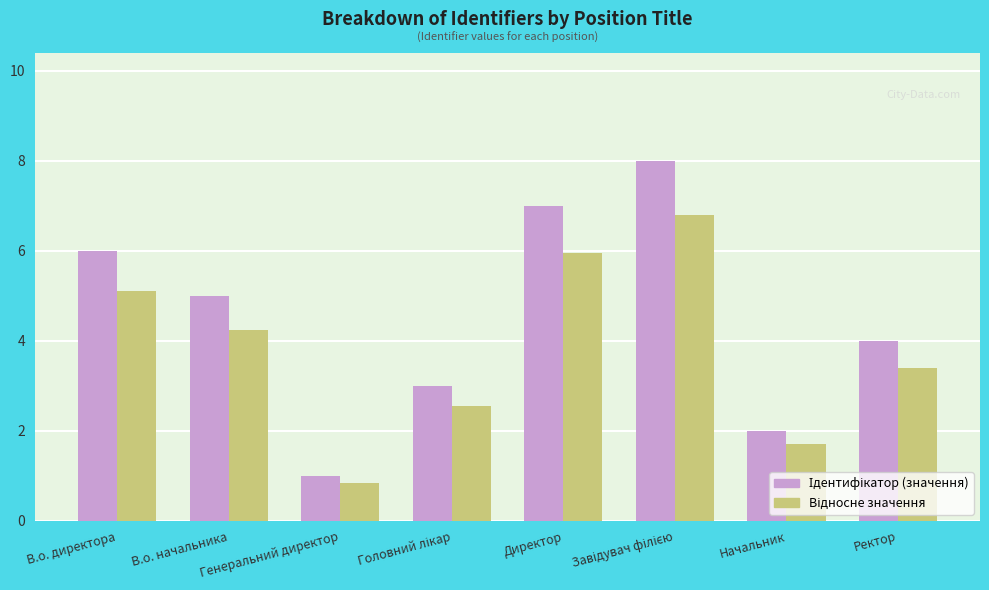

What is the maximum value shown in the chart?

8.0